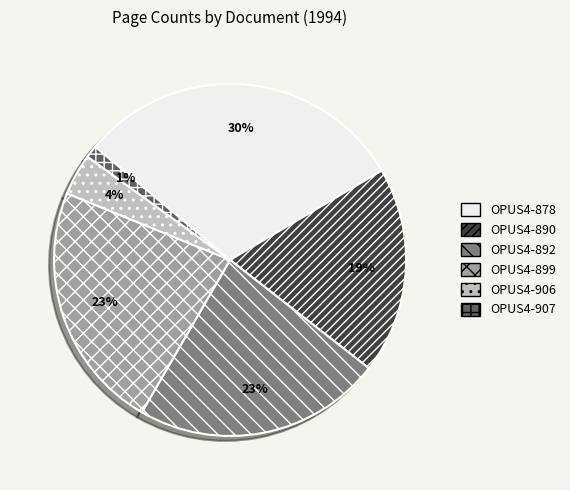

To the nearest percent, what is the average slice percentage?

17%